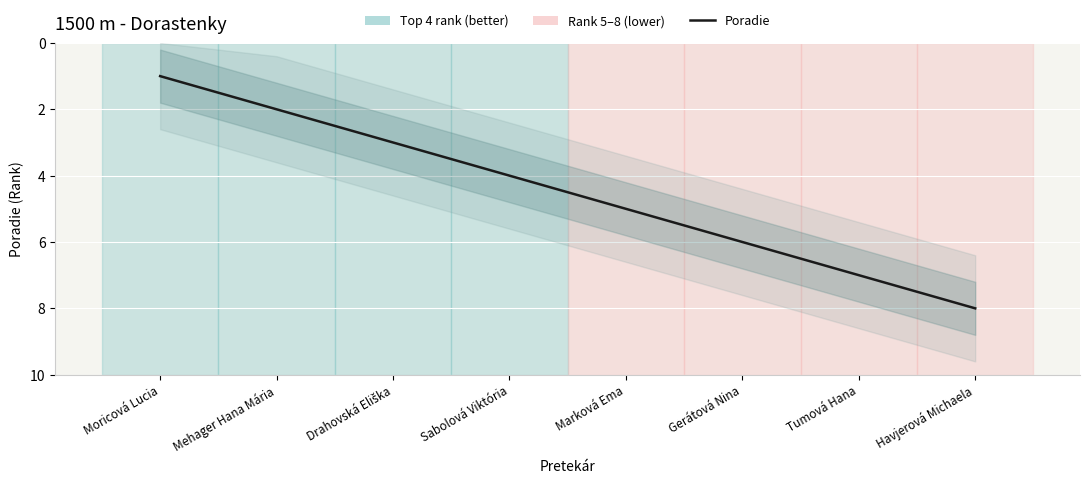

The value at Mehager Hana Mária is 1. True or false?

False